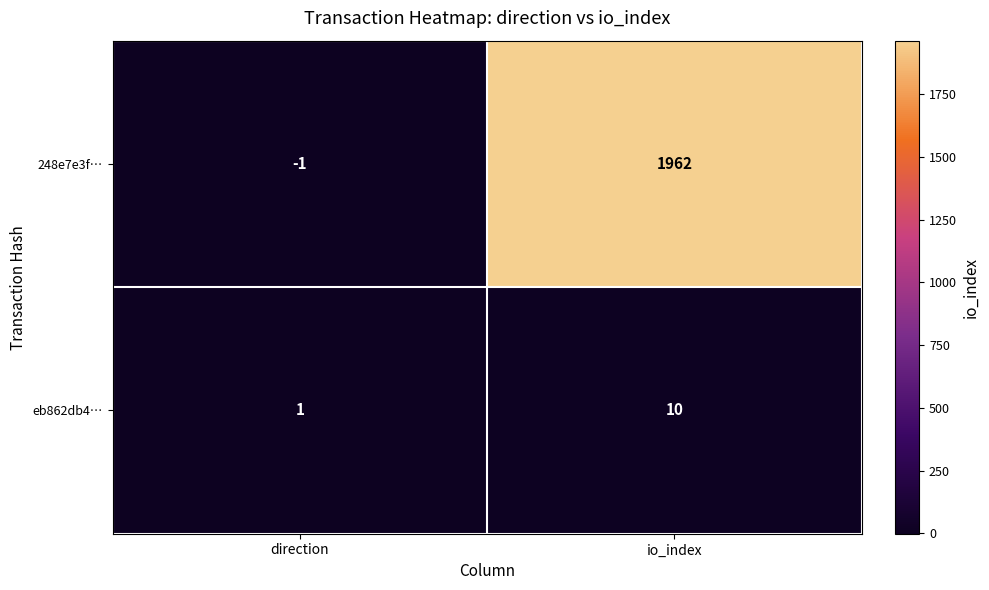

Between direction and io_index, which series saw the biggest shift?

248e7e3f…